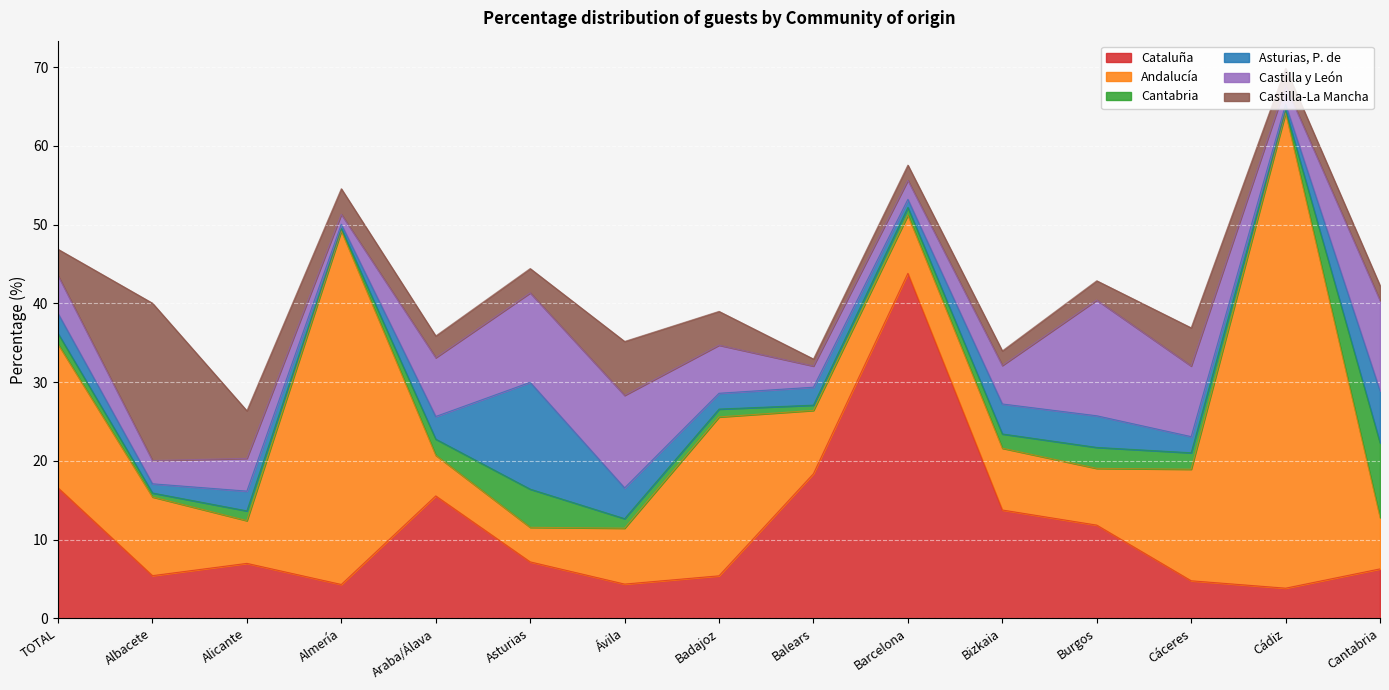

Which series has the largest total across all categories?

Andalucía